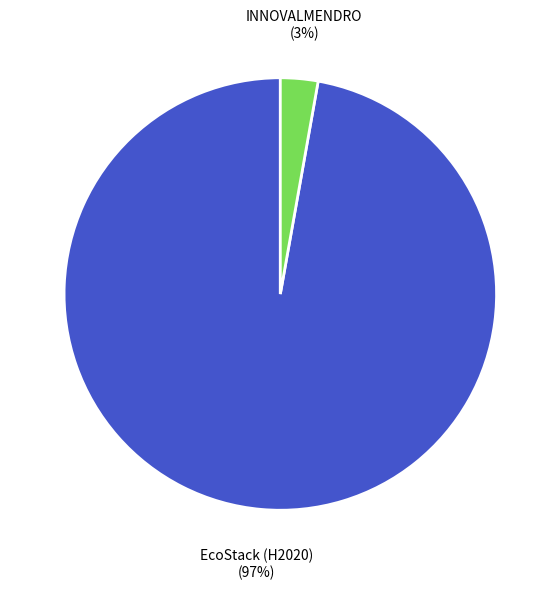

Is it true that INNOVALMENDRO is 3% of the pie?

True